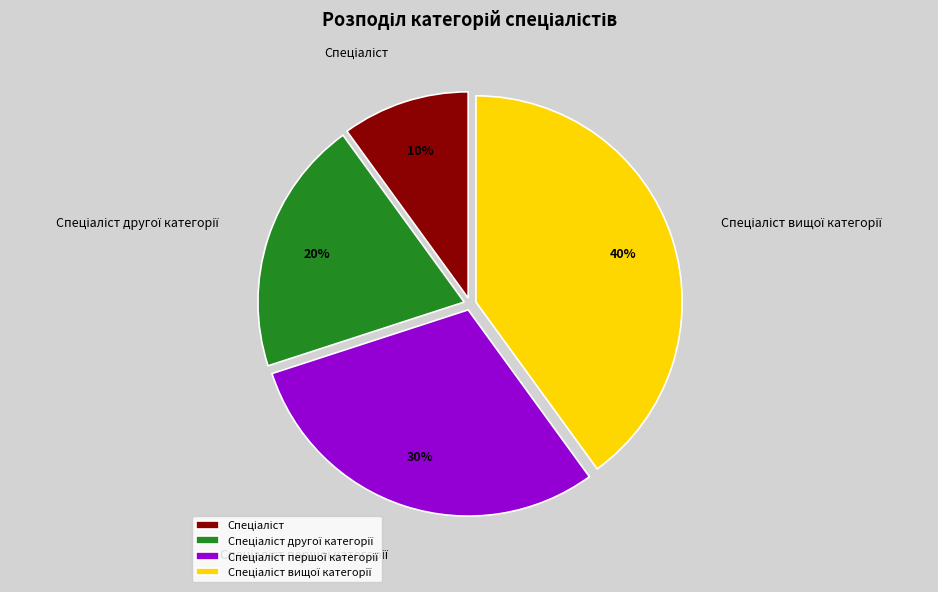

Does any single category account for the majority?

No